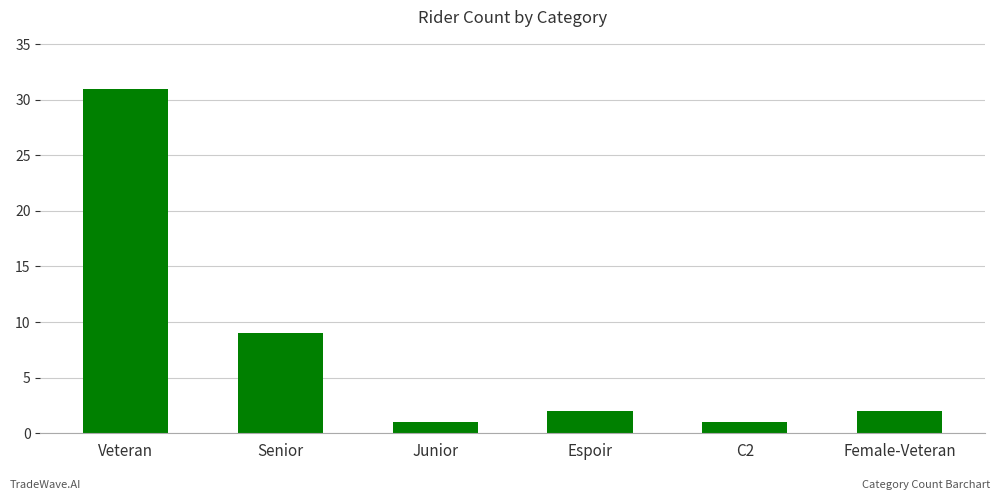

What is the sum of the values at Female-Veteran and Senior?

11